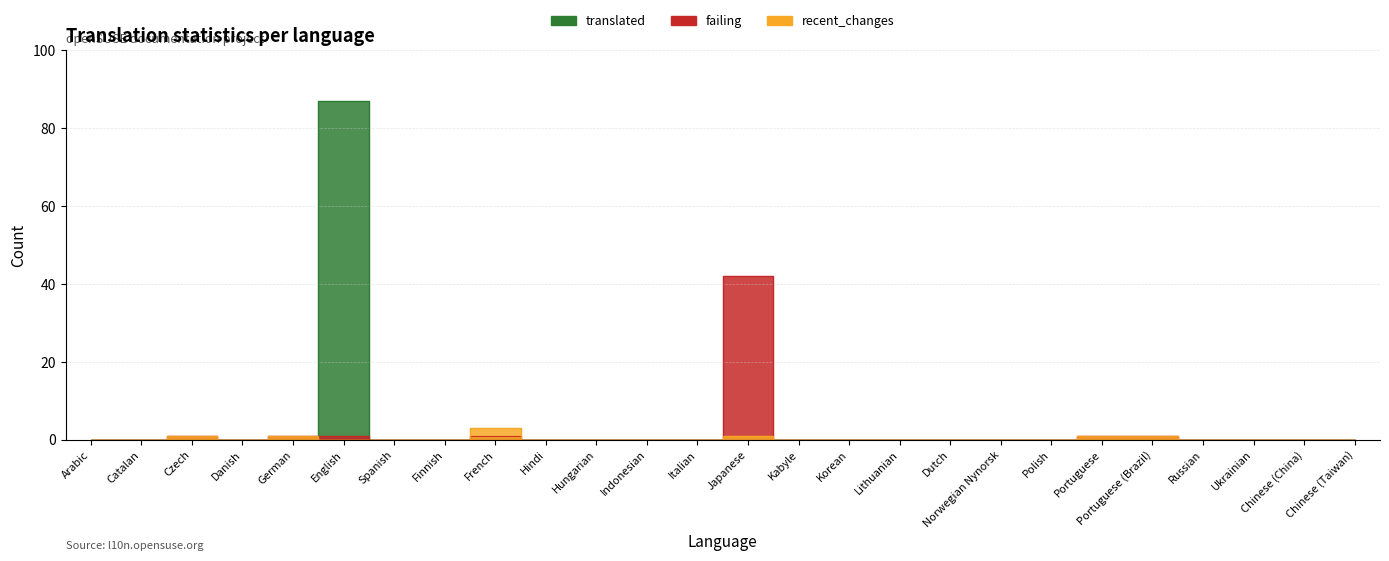

True or false: recent_changes and failing cross at least once.

False